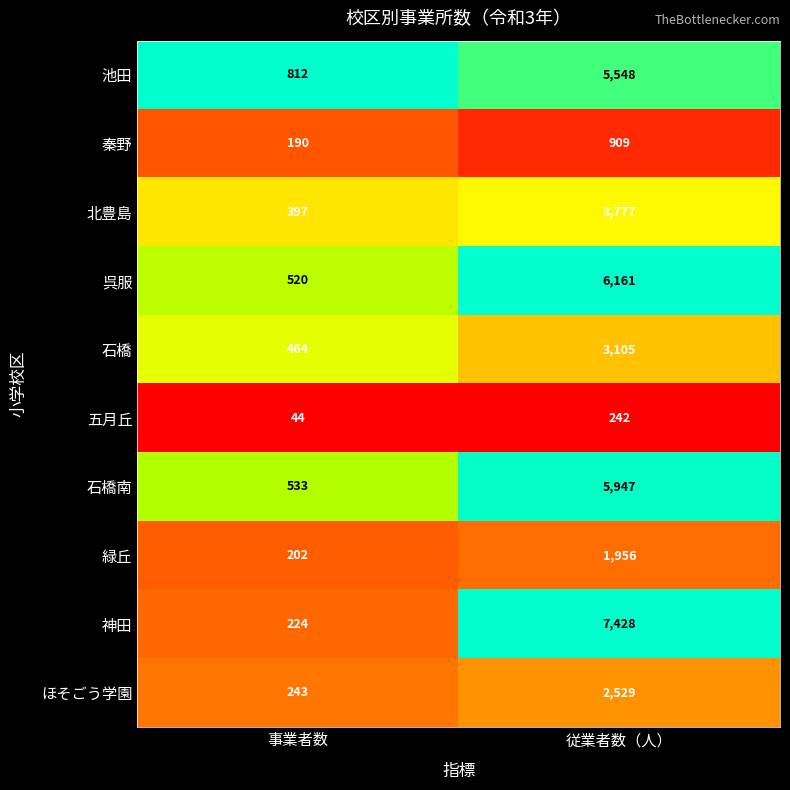

What is the spread (max minus min) of values at 従業者数（人）?

7186